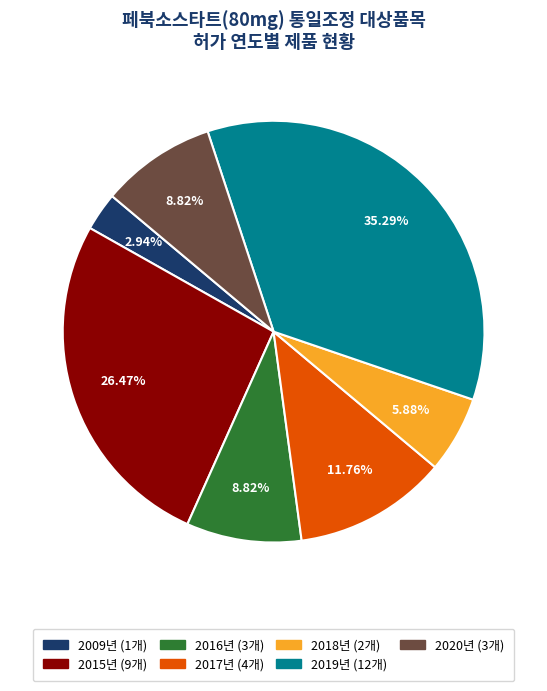

Which slice is the smallest?

2009년 (1개)